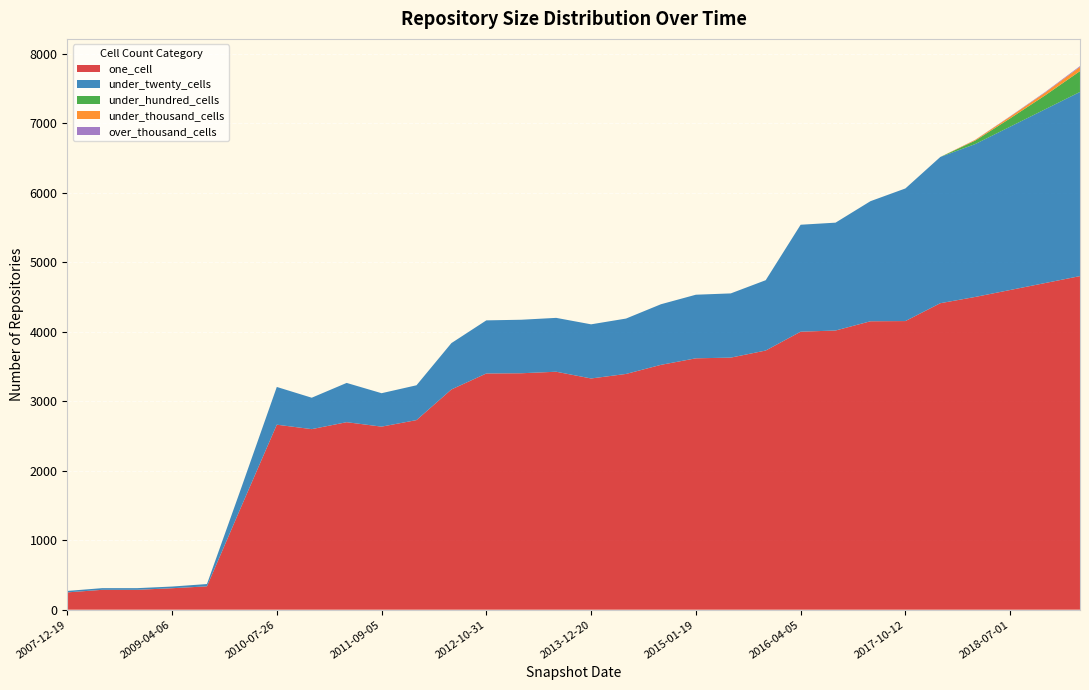

Reading right to left, extract all data points from this chart.

one_cell: 2019-07-01=4800	2019-01-01=4700	2018-07-01=4600	2018-04-01=4500	2017-12-22=4410	2017-10-12=4153	2017-04-12=4150	2016-10-07=4017	2016-04-05=4000	2016-01-04=3729	2015-07-03=3627	2015-01-19=3617	2014-09-08=3523	2014-03-28=3392	2013-12-20=3327	2013-07-09=3424	2013-02-20=3402	2012-10-31=3399	2012-07-13=3169	2012-01-18=2728	2011-09-05=2634	2011-06-10=2698	2010-11-17=2598	2010-07-26=2662	2010-04-01=1504	2009-09-25=336	2009-04-06=309	2008-10-10=286	2008-04-01=286	2007-12-19=249
under_twenty_cells: 2019-07-01=2650	2019-01-01=2500	2018-07-01=2350	2018-04-01=2200	2017-12-22=2104	2017-10-12=1908	2017-04-12=1728	2016-10-07=1552	2016-04-05=1539	2016-01-04=1012	2015-07-03=924	2015-01-19=915	2014-09-08=872	2014-03-28=797	2013-12-20=779	2013-07-09=775	2013-02-20=770	2012-10-31=764	2012-07-13=667	2012-01-18=501	2011-09-05=481	2011-06-10=565	2010-11-17=452	2010-07-26=543	2010-04-01=274	2009-09-25=33	2009-04-06=24	2008-10-10=24	2008-04-01=24	2007-12-19=21
under_hundred_cells: 2019-07-01=300	2019-01-01=200	2018-07-01=120	2018-04-01=50	2017-12-22=0	2017-10-12=0	2017-04-12=0	2016-10-07=0	2016-04-05=0	2016-01-04=0	2015-07-03=0	2015-01-19=0	2014-09-08=0	2014-03-28=0	2013-12-20=0	2013-07-09=0	2013-02-20=0	2012-10-31=0	2012-07-13=0	2012-01-18=0	2011-09-05=0	2011-06-10=0	2010-11-17=0	2010-07-26=0	2010-04-01=0	2009-09-25=0	2009-04-06=0	2008-10-10=0	2008-04-01=0	2007-12-19=0
under_thousand_cells: 2019-07-01=60	2019-01-01=40	2018-07-01=25	2018-04-01=10	2017-12-22=0	2017-10-12=0	2017-04-12=0	2016-10-07=0	2016-04-05=0	2016-01-04=0	2015-07-03=0	2015-01-19=0	2014-09-08=0	2014-03-28=0	2013-12-20=0	2013-07-09=0	2013-02-20=0	2012-10-31=0	2012-07-13=0	2012-01-18=0	2011-09-05=0	2011-06-10=0	2010-11-17=0	2010-07-26=0	2010-04-01=0	2009-09-25=0	2009-04-06=0	2008-10-10=0	2008-04-01=0	2007-12-19=0
over_thousand_cells: 2019-07-01=12	2019-01-01=8	2018-07-01=5	2018-04-01=2	2017-12-22=0	2017-10-12=0	2017-04-12=0	2016-10-07=0	2016-04-05=0	2016-01-04=0	2015-07-03=0	2015-01-19=0	2014-09-08=0	2014-03-28=0	2013-12-20=0	2013-07-09=0	2013-02-20=0	2012-10-31=0	2012-07-13=0	2012-01-18=0	2011-09-05=0	2011-06-10=0	2010-11-17=0	2010-07-26=0	2010-04-01=0	2009-09-25=0	2009-04-06=0	2008-10-10=0	2008-04-01=0	2007-12-19=0